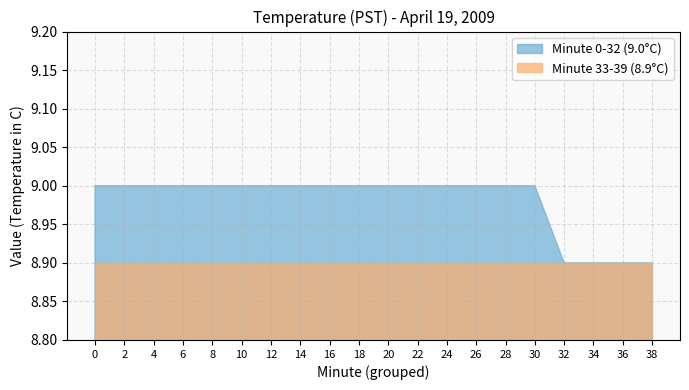

Which has a higher value, 16 or 1?

16